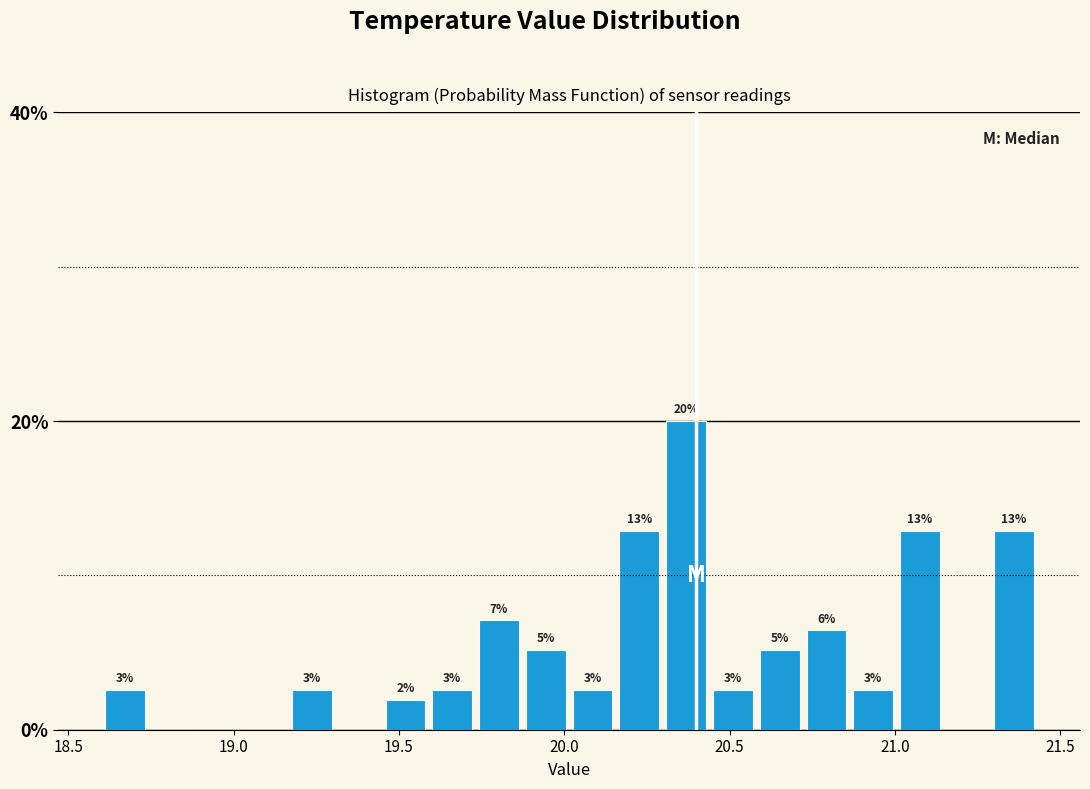

Read against the x-axis, roughly where is the centre of the tallest bar?

20.35